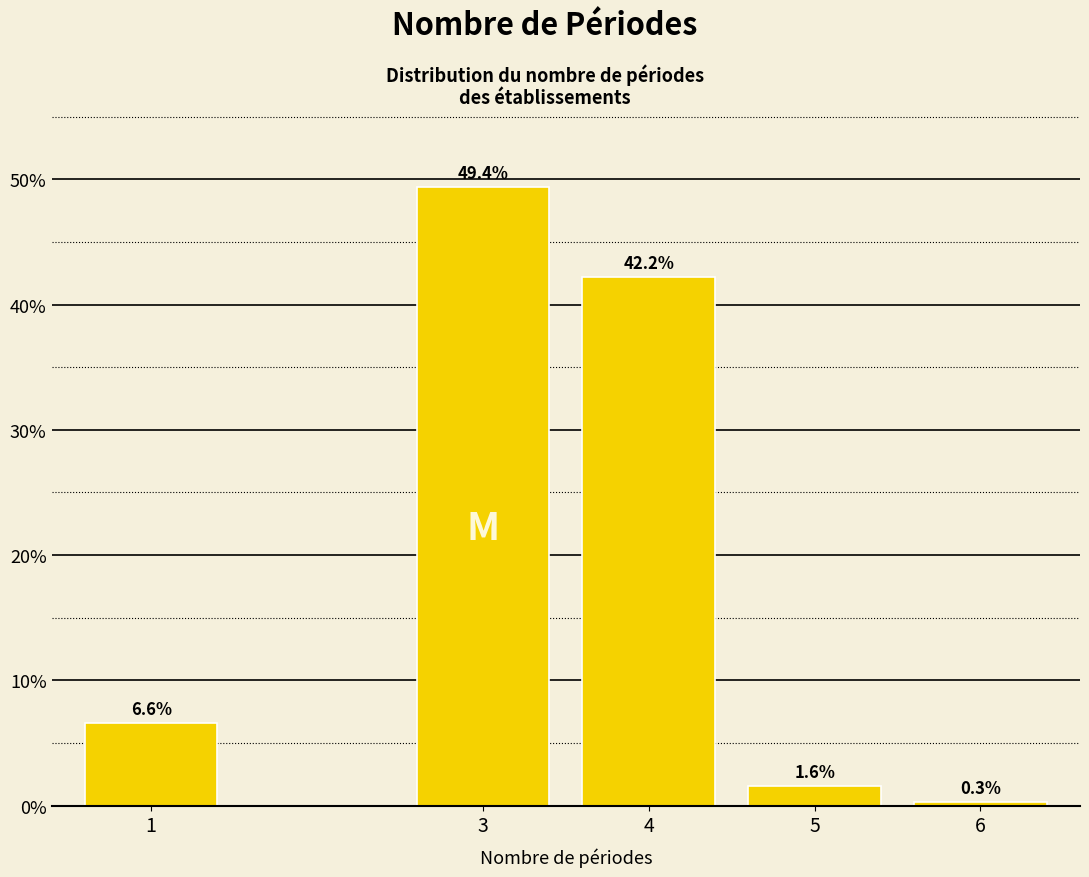

Reading right to left, what are all the values shown in this chart?

0.3	1.6	42.2	49.4	6.6